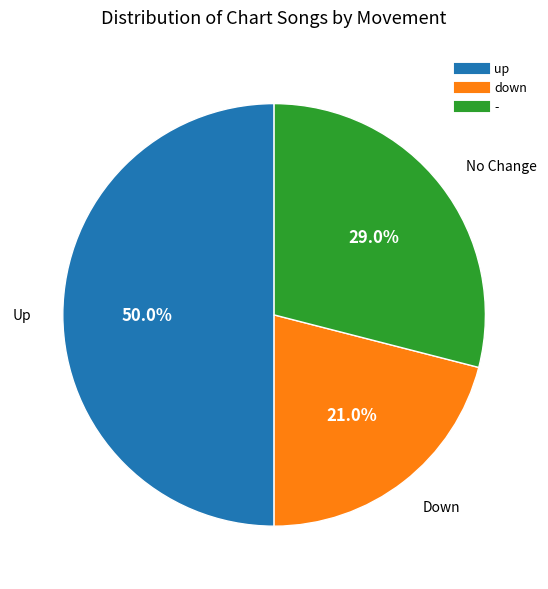

The - slice represents 29% of the pie. True or false?

True